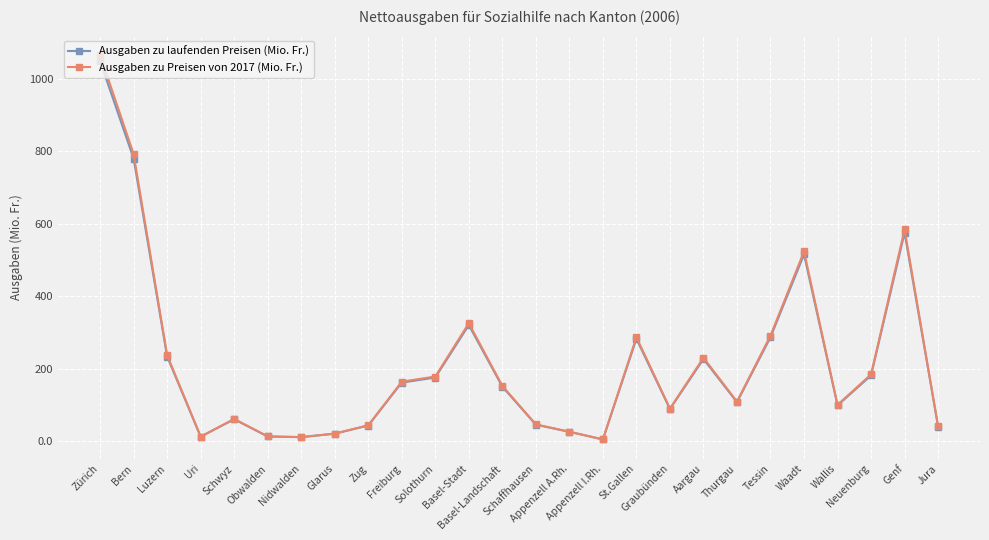

Is this an area chart (filled region under the line)?

No